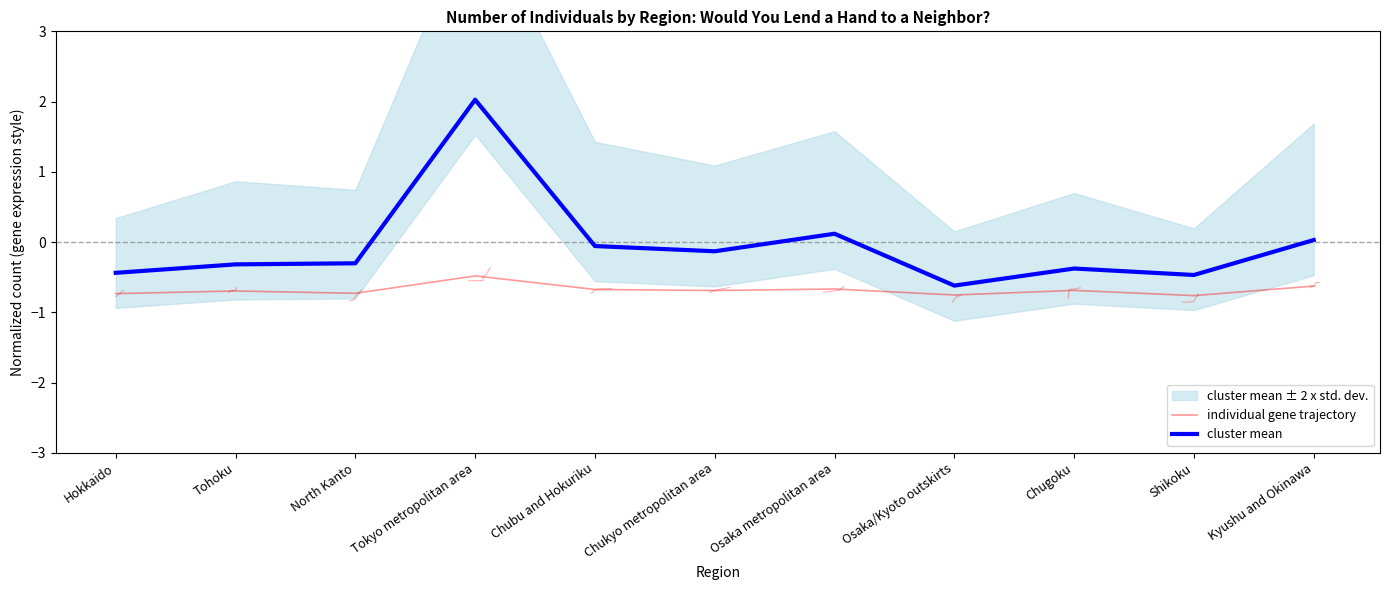

What is the total value across all series at Osaka metropolitan area?

-0.6